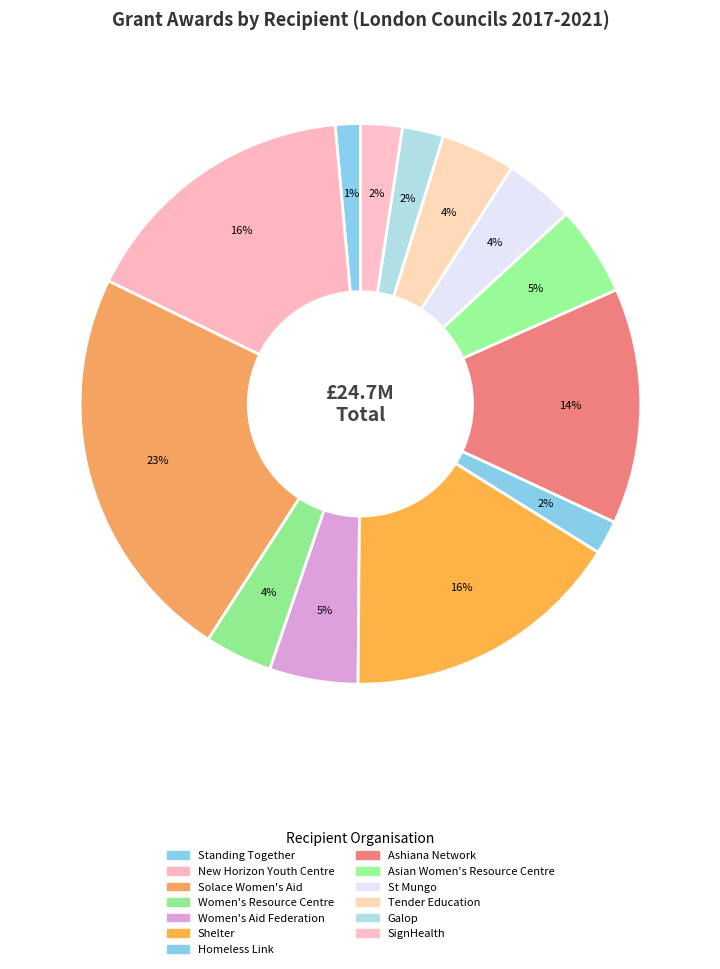

How many slices are in this pie chart?

13